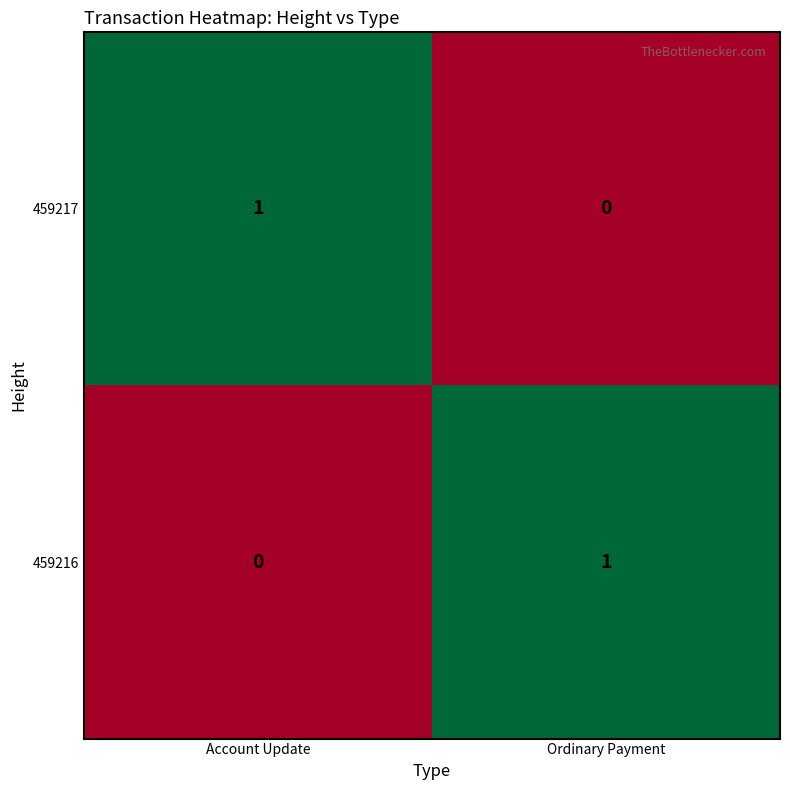

Rank the series at Ordinary Payment from lowest to highest value.

459217, 459216